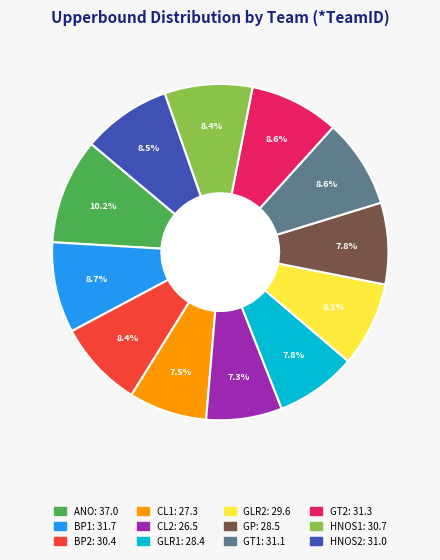

How many slices are in this pie chart?

12